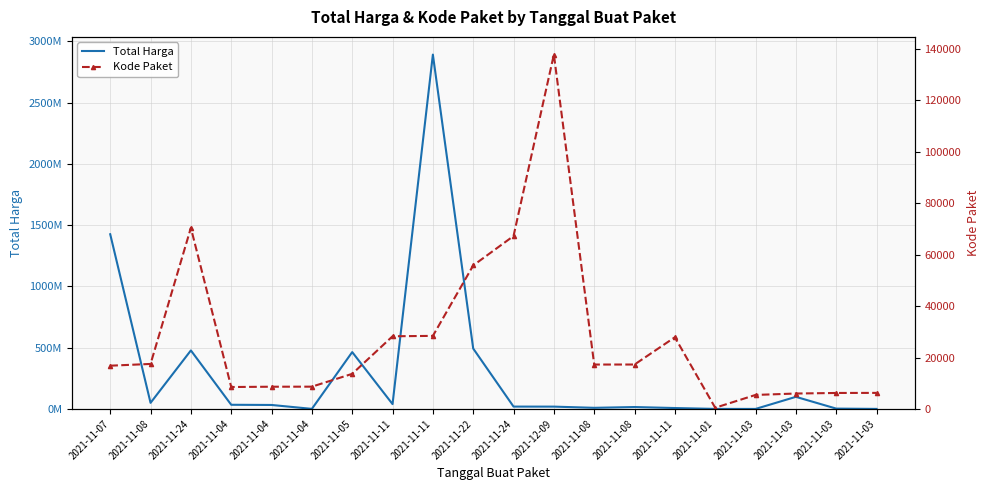

At how many categories does at least one series exceed 820645088?

2